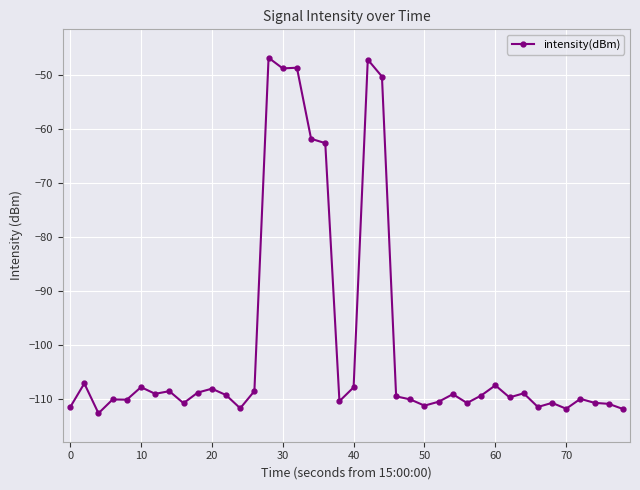

What is the greatest value displayed?

-46.8